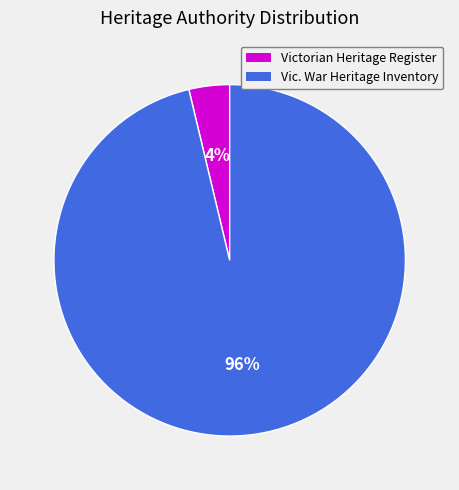

Rank the categories by value from highest to lowest.

Vic. War Heritage Inventory, Victorian Heritage Register